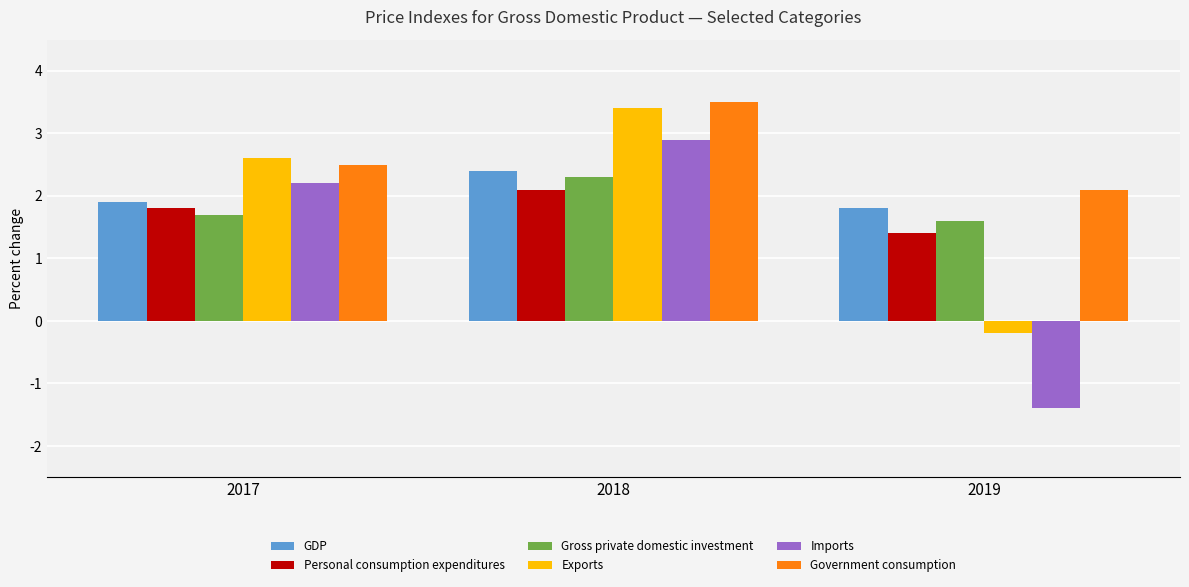

What is the maximum value shown in the chart?

3.5